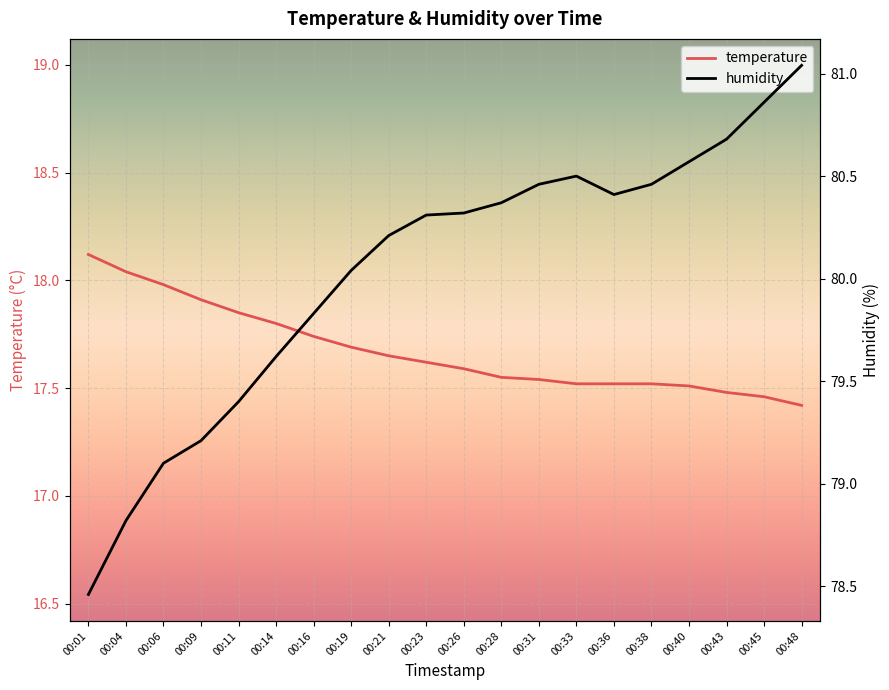

How many interior local peaks does the humidity series have?

1